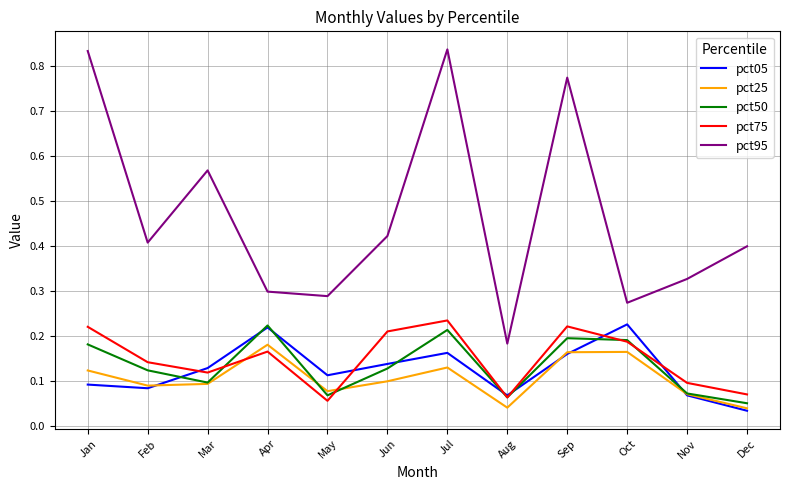

True or false: pct95 and pct75 cross at least once.

False